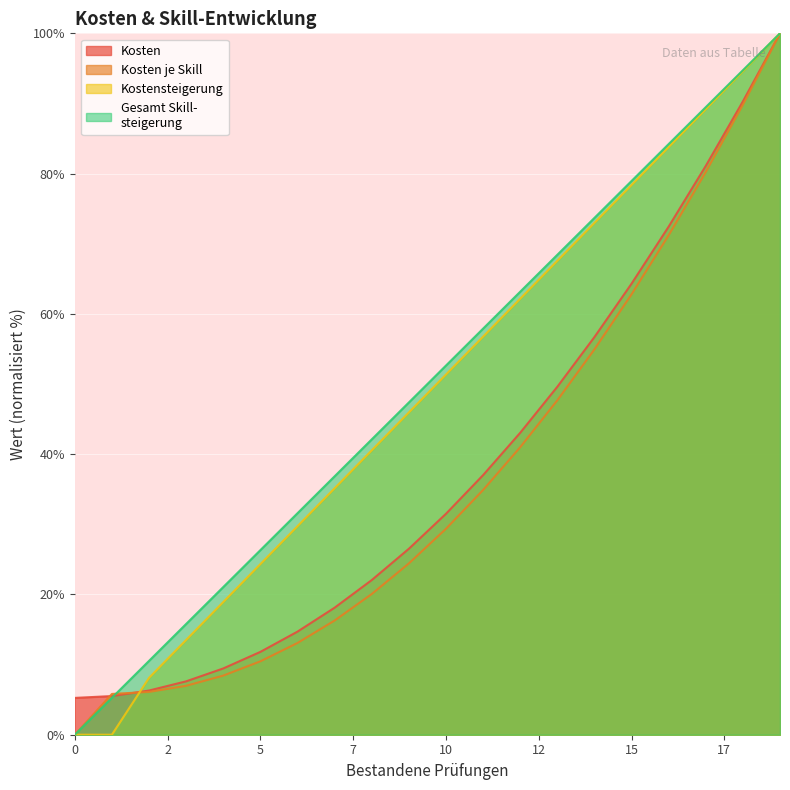

How many lines are shown in the chart?

4